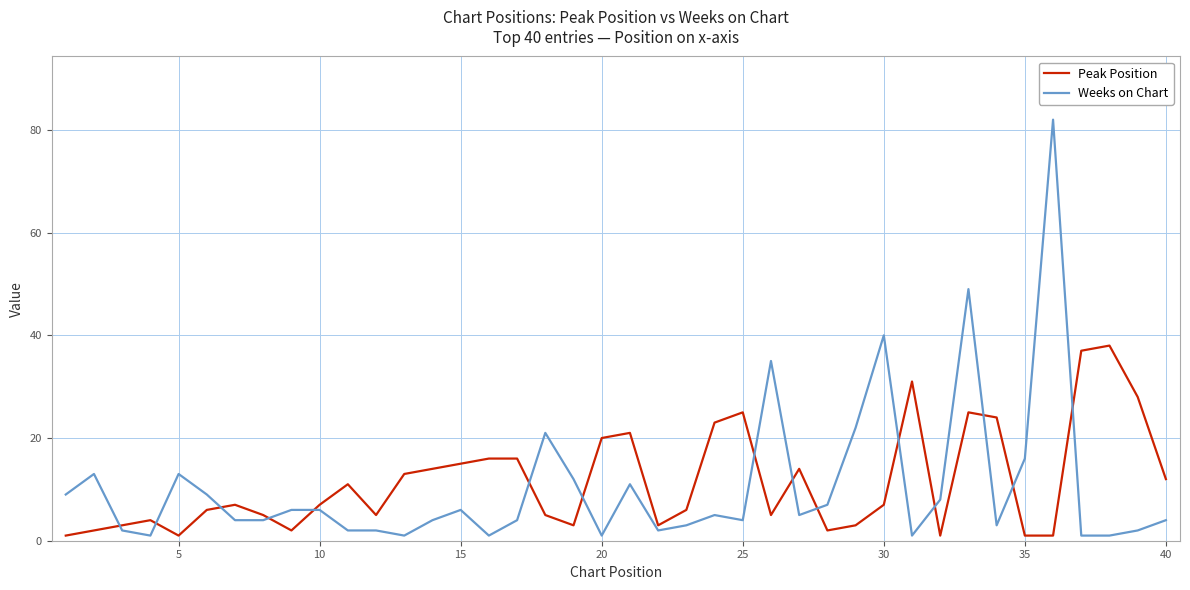

True or false: Weeks on Chart and Peak Position intersect in this chart.

True